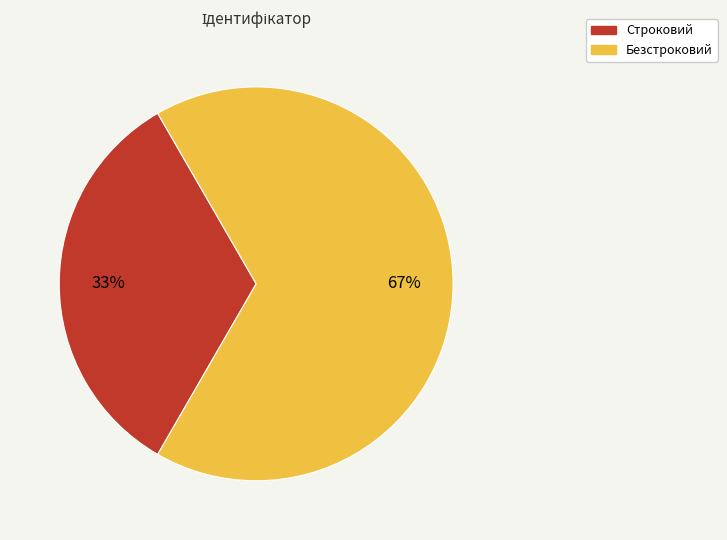

Which category has the smallest portion of the pie?

Строковий